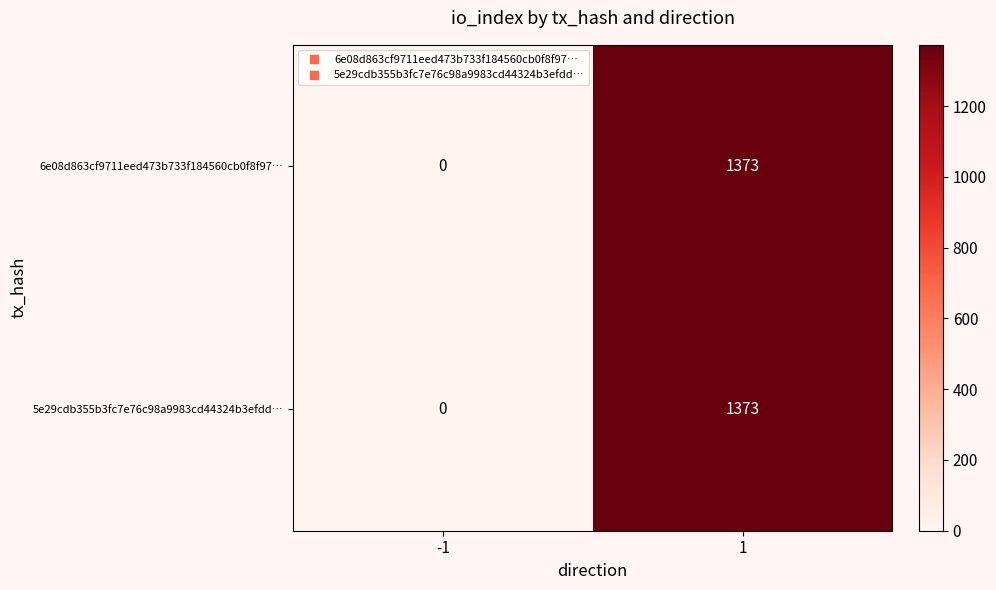

Is the value of 6e08d863cf9711eed473b733f184560cb0f8f97… at 1 greater than the value of 5e29cdb355b3fc7e76c98a9983cd44324b3efdd… at -1?

Yes